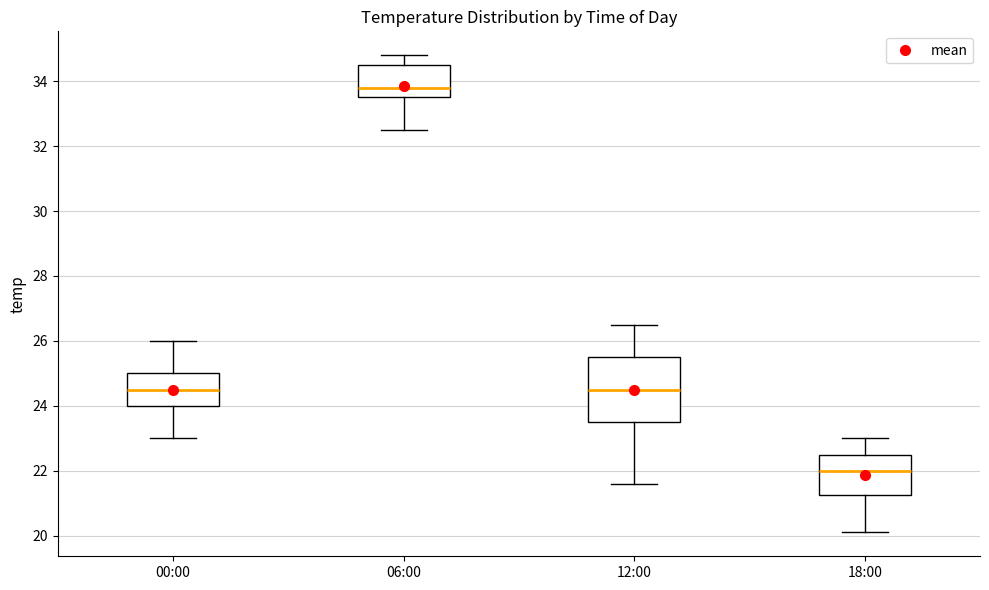

Which box is the tallest, from its lower edge to its upper edge?

12:00